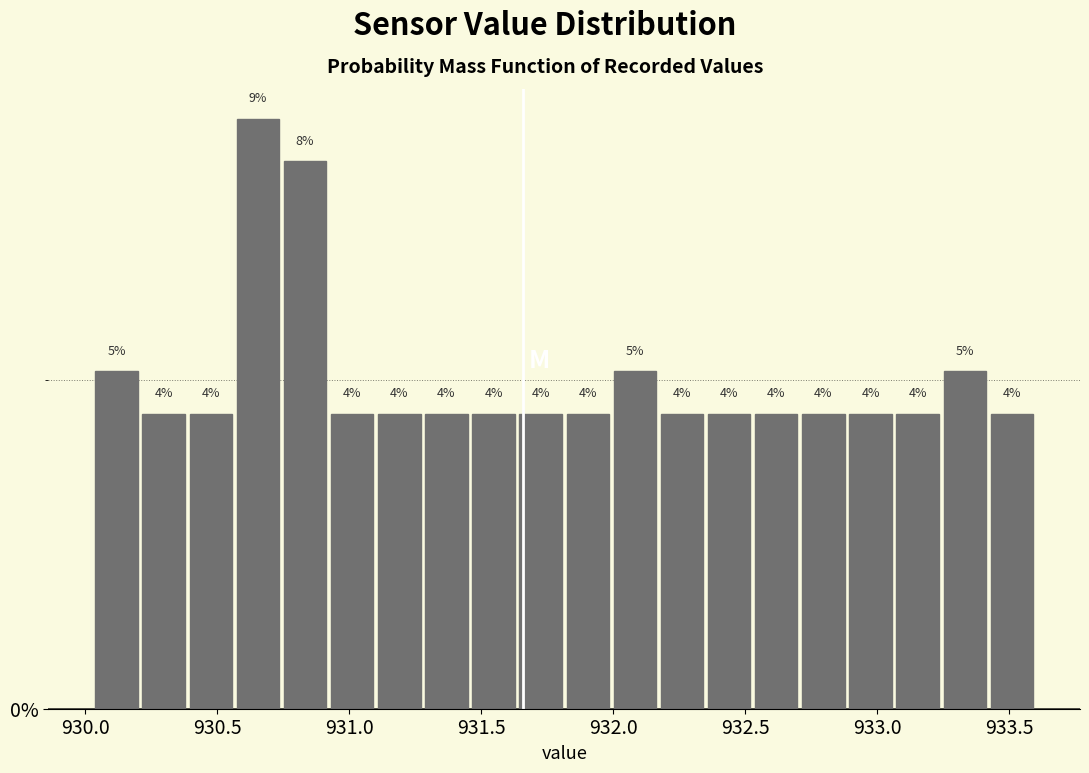

Around what value on the x-axis is the tallest bar? Give the approximate position of its centre, as read against the axis.

930.65